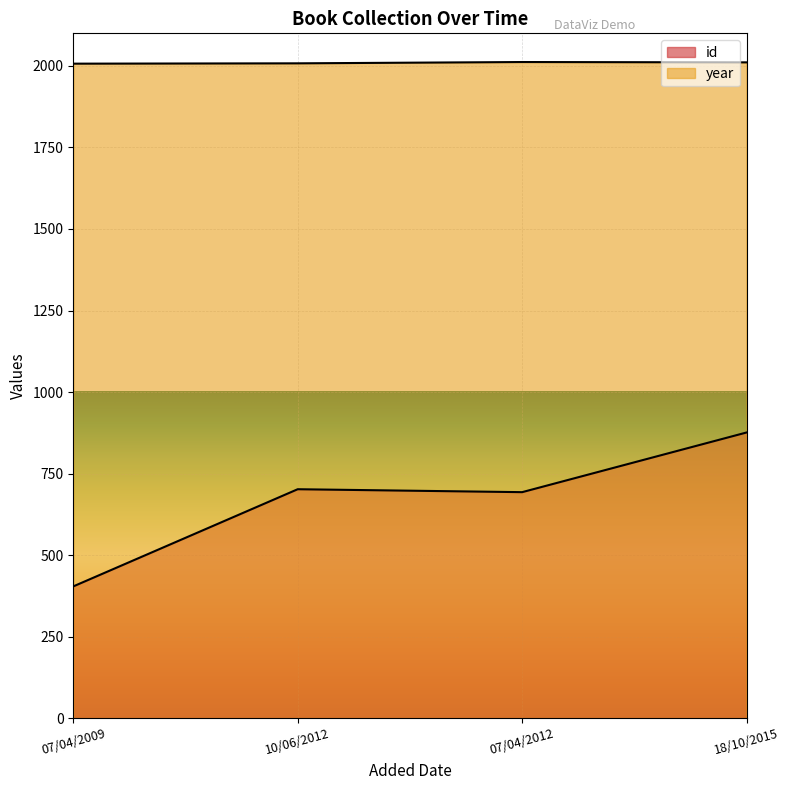

How many data points in id are above 702?

1